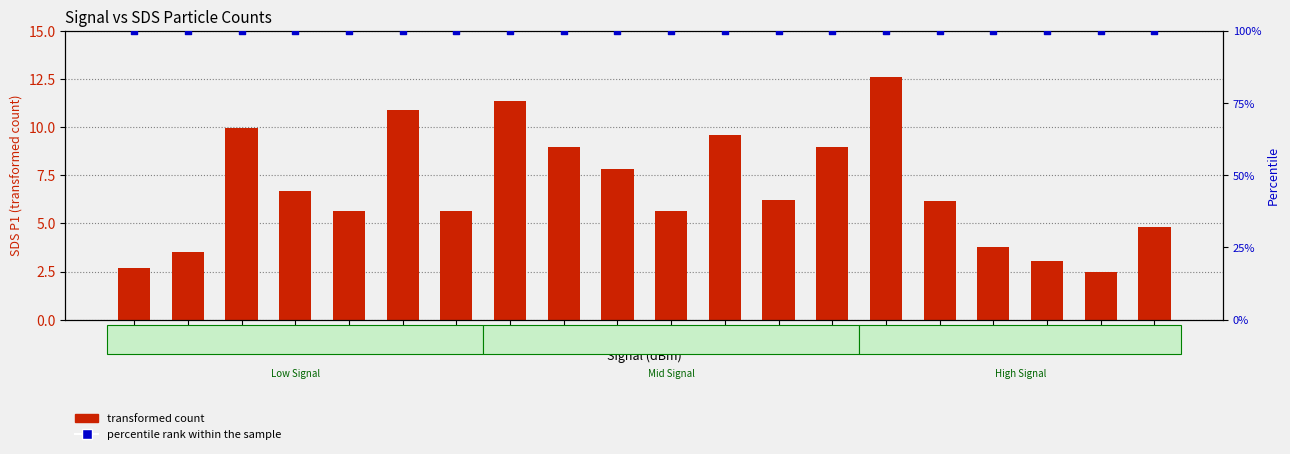

What is the total value across all series at -77?

102.7